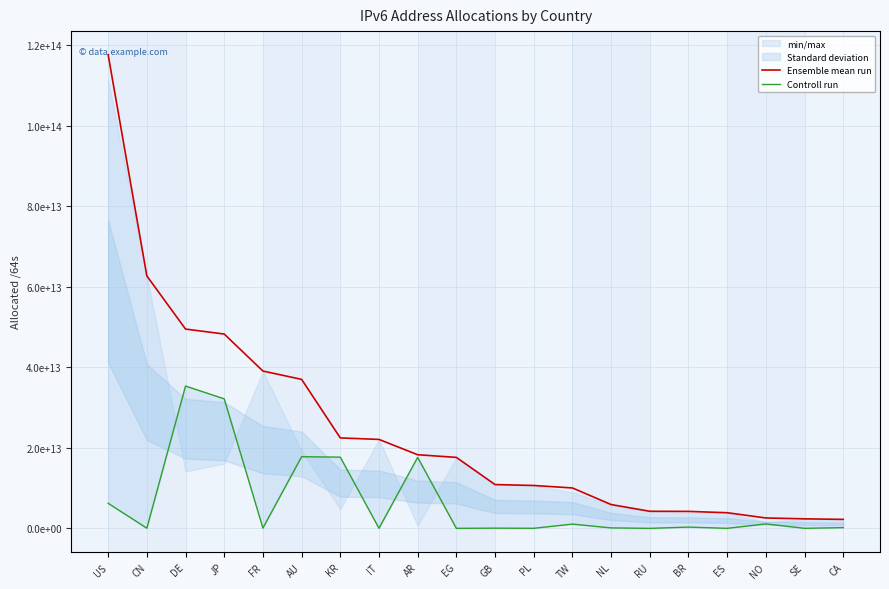

What position from the left is NL?

14